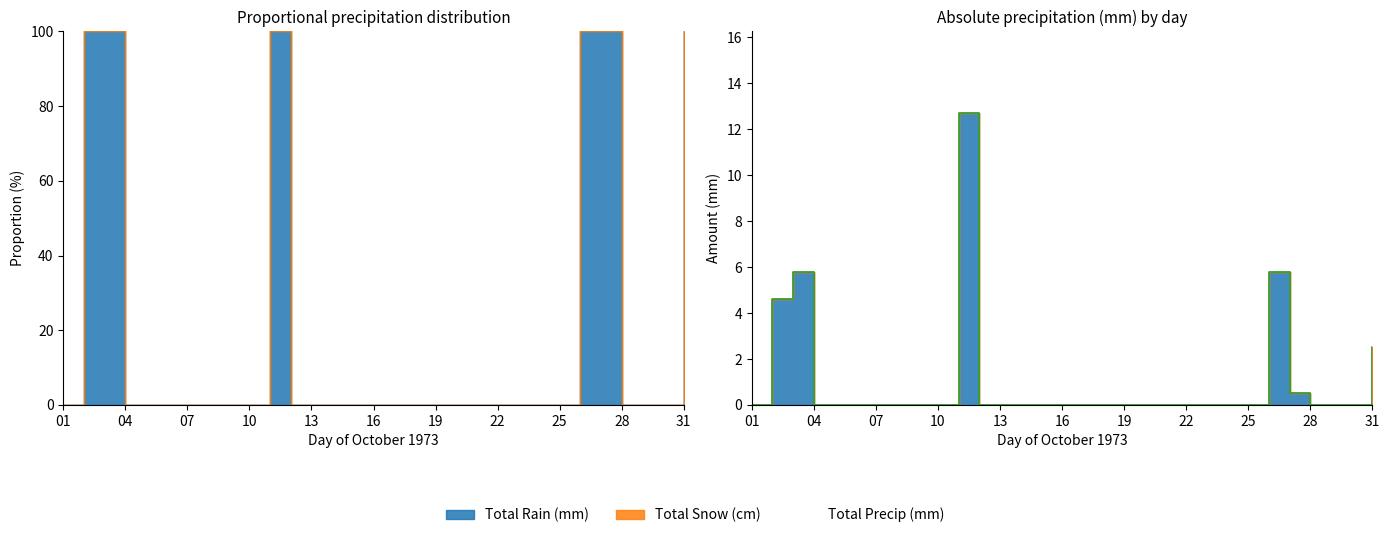

How many lines are shown in the chart?

3